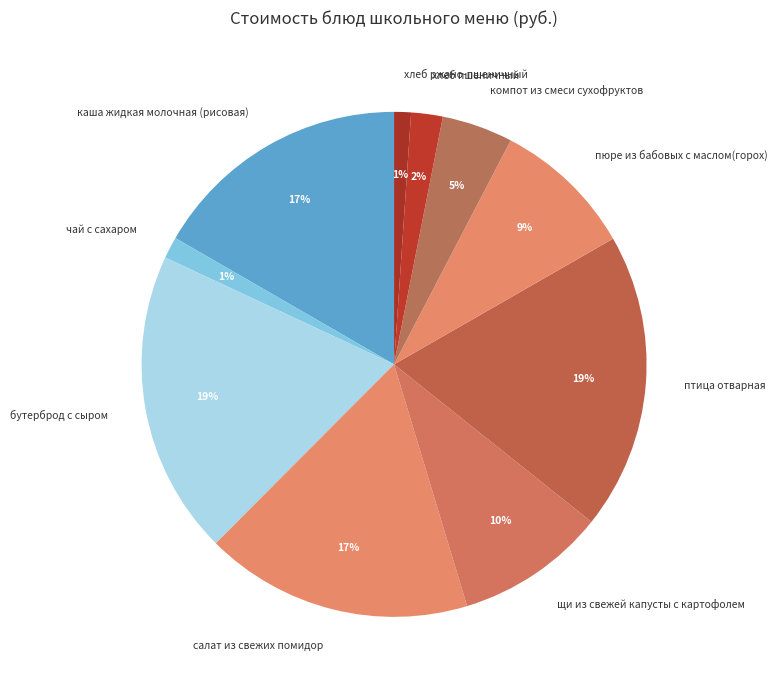

To the nearest percent, what portion does бутерброд с сыром represent?

19%